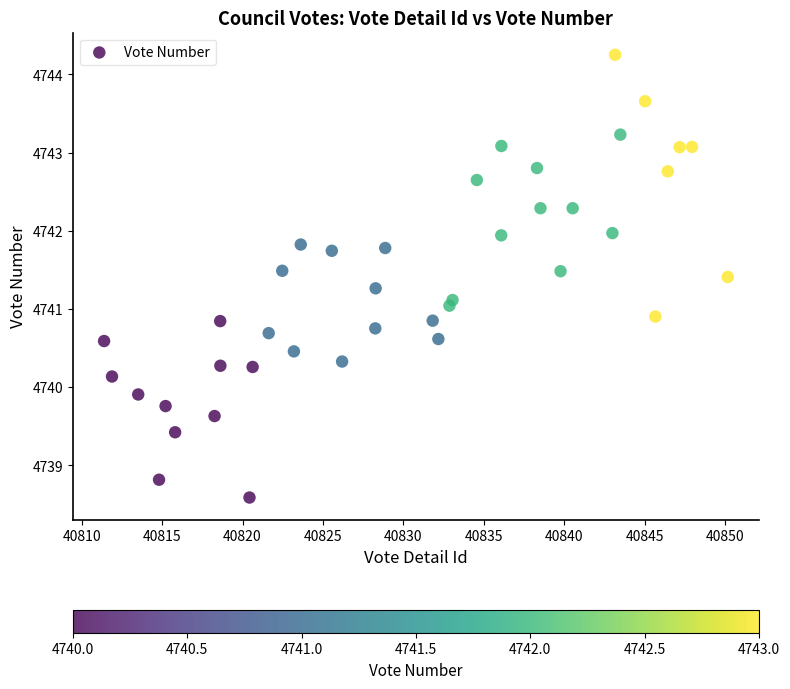

What is the range of Y values (max minus min)?

5.7